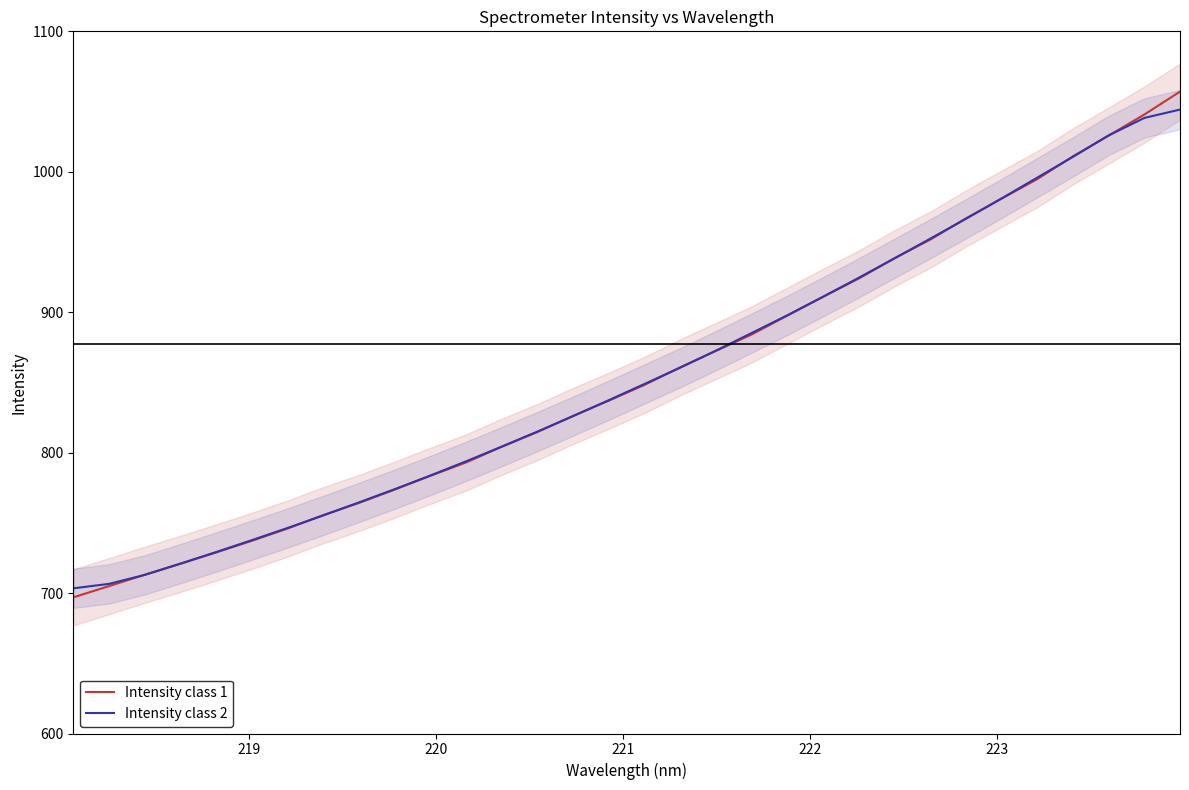

List the series in order of their overall mean, lowest first.

Intensity class 1, Intensity class 2